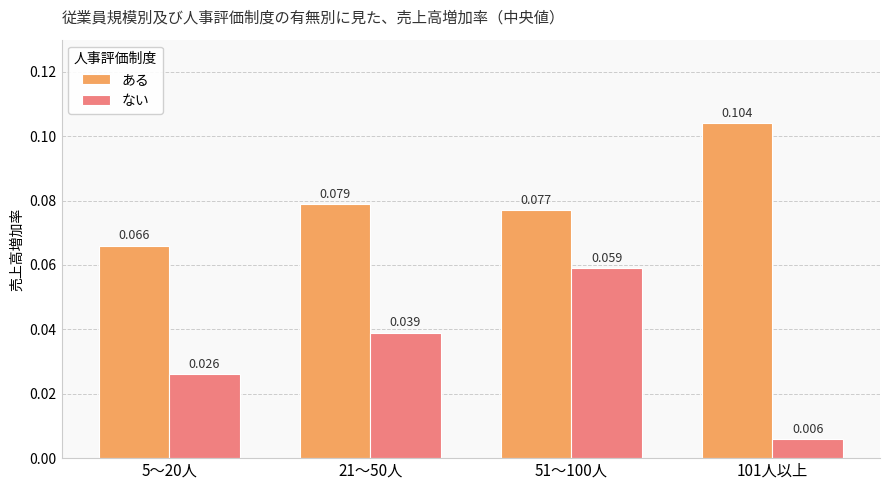

How many bars are there in total?

8